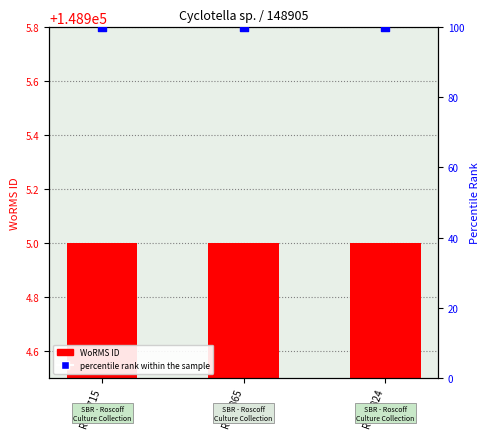

Which series contains the lowest Y value?

percentile rank within the sample